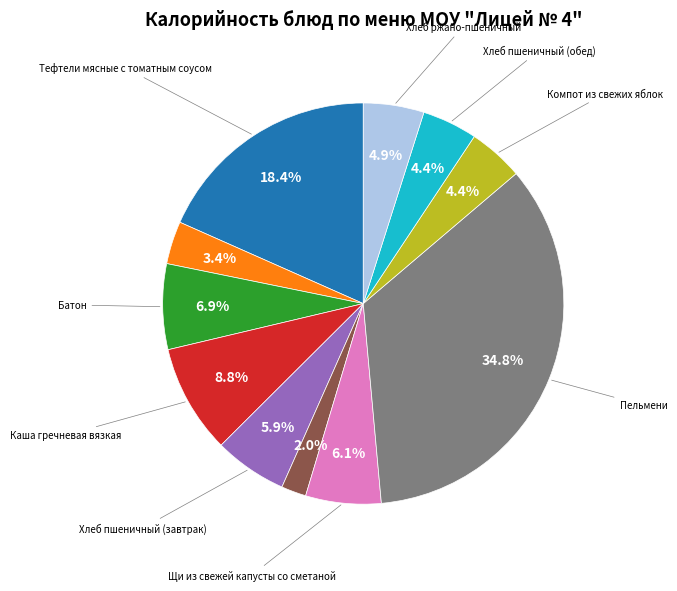

Is there any slice that represents more than half of the pie?

No